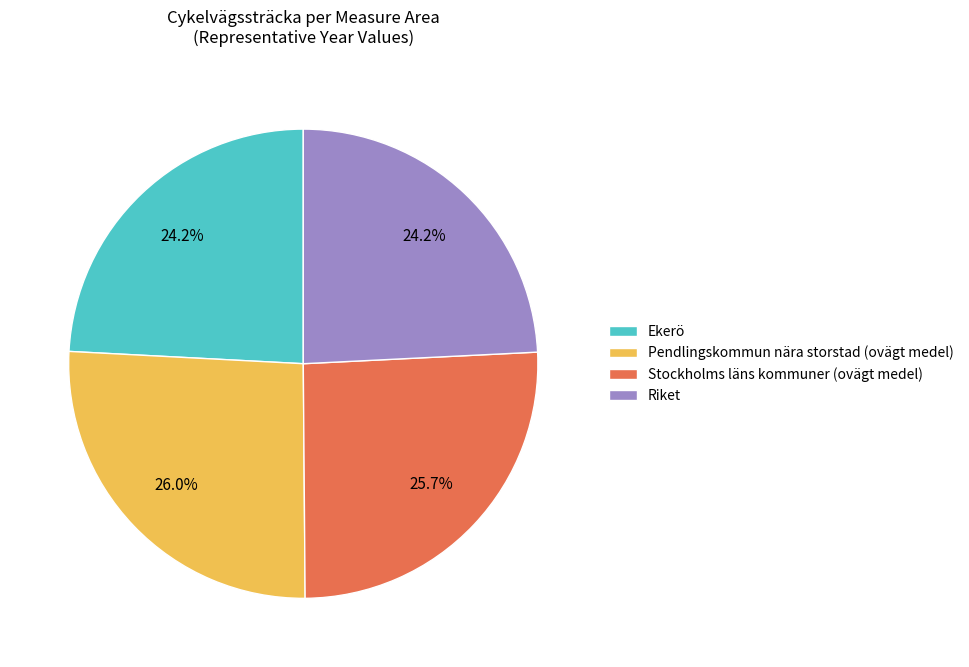

How much of the chart is everything except Ekerö?

75.8%